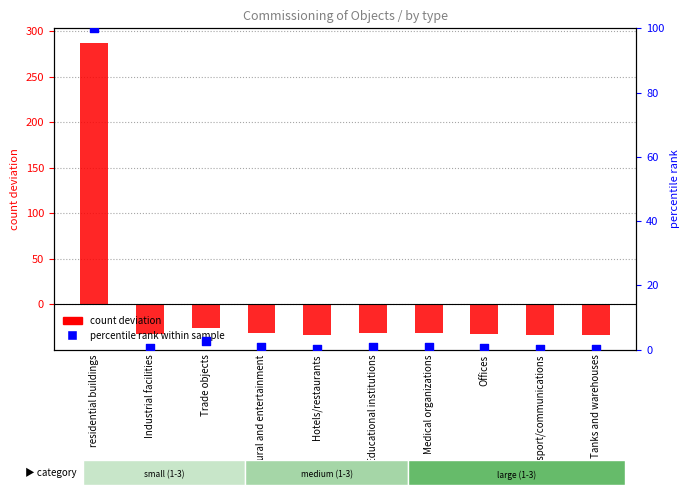

Which series contains the lowest Y value?

count deviation